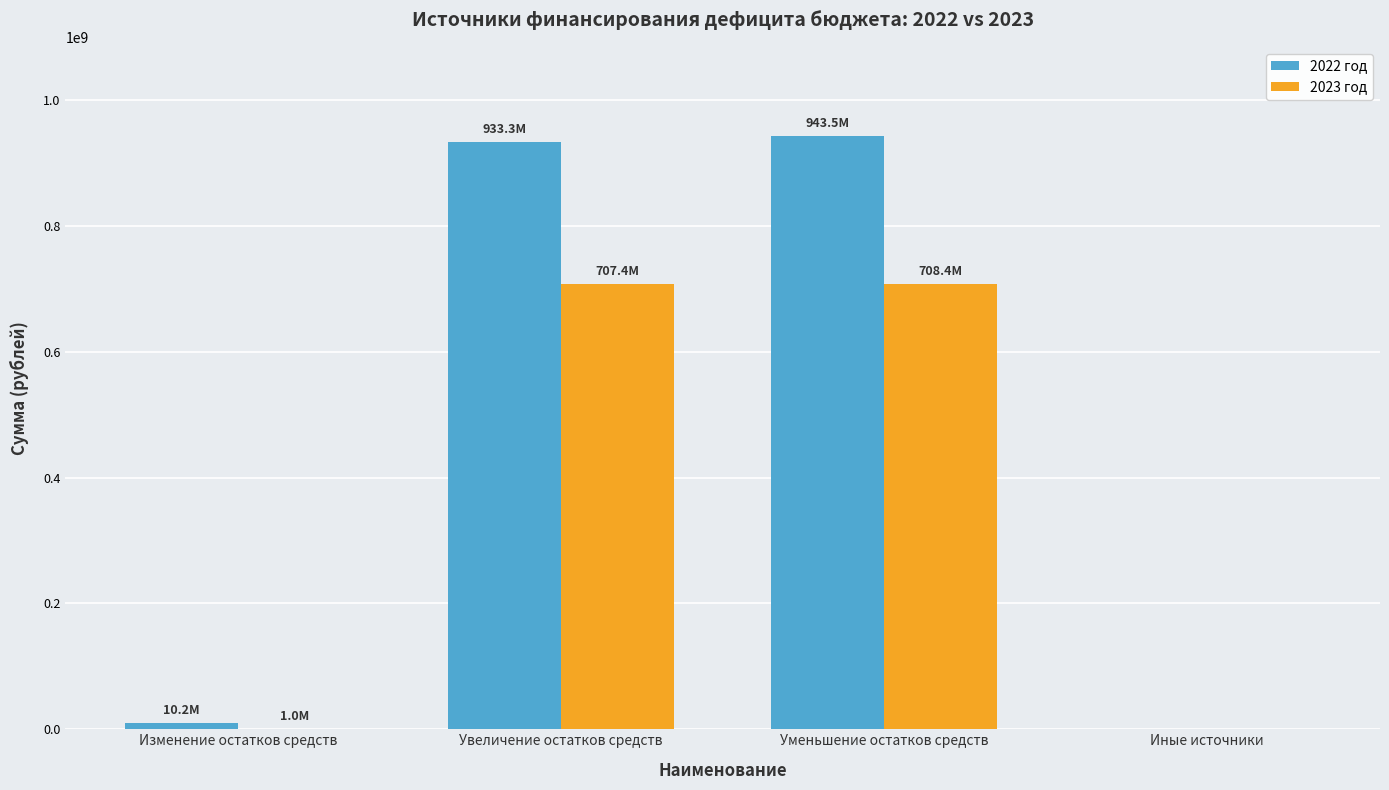

Which series has the largest total across all categories?

2022 год